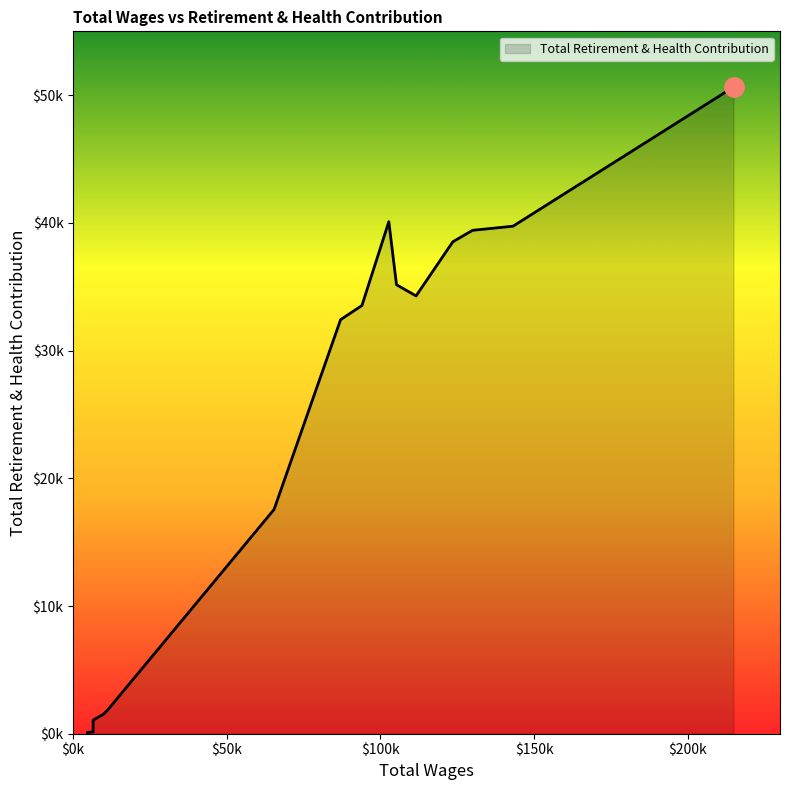

Does the chart have visible grid lines?

No